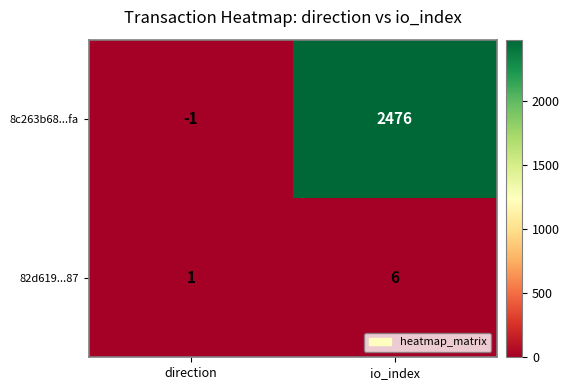

What is the total value across all series at io_index?

2482